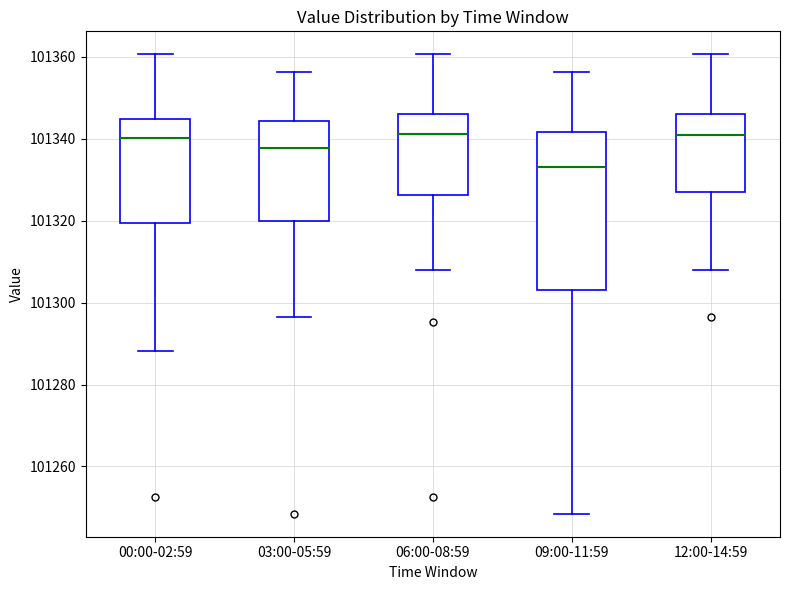

Reading left to right, read every box against the y-axis: the position of its median line, the range the box covers, and the ends of its whiskers. The values are not printed on the chart, so give them approximately, as read against the axis.

00:00-02:59: median 101340, box 101320 to 101344, whiskers 101288 to 101360
03:00-05:59: median 101338, box 101320 to 101344, whiskers 101296 to 101356
06:00-08:59: median 101342, box 101326 to 101346, whiskers 101308 to 101360
09:00-11:59: median 101332, box 101302 to 101342, whiskers 101248 to 101356
12:00-14:59: median 101340, box 101326 to 101346, whiskers 101308 to 101360